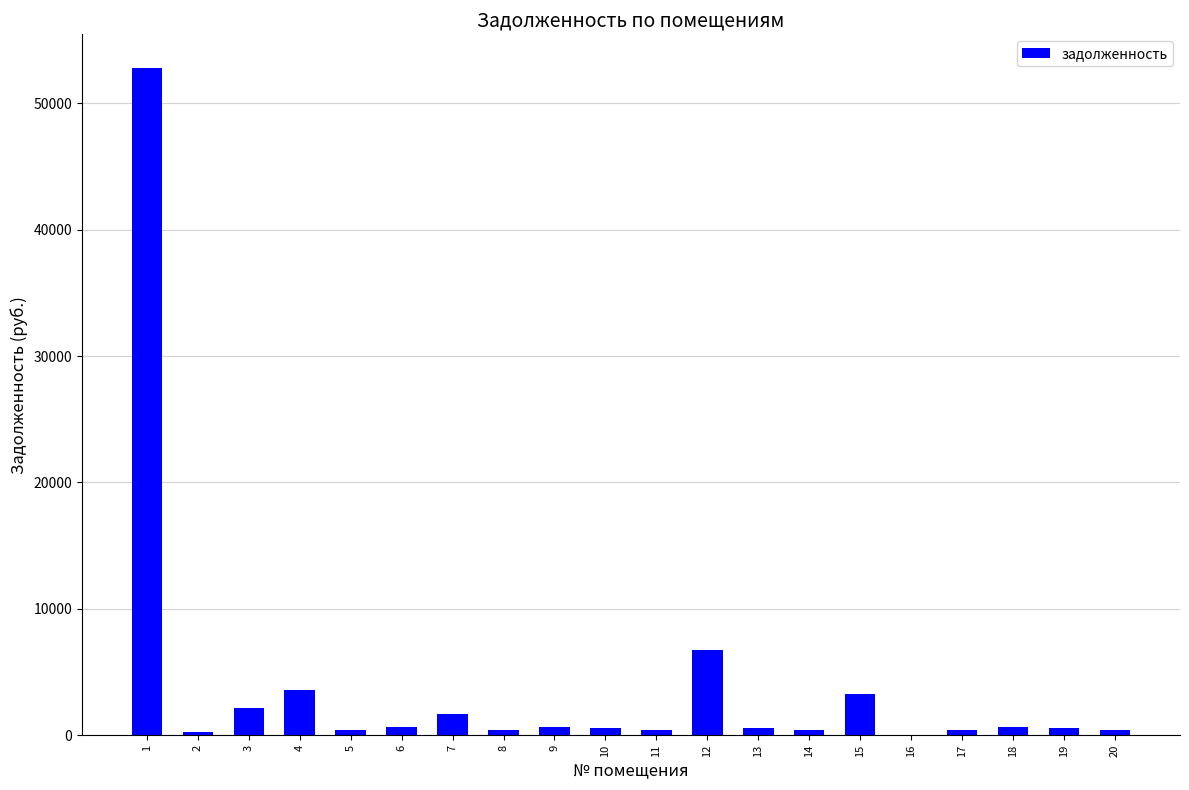

True or false: the data shows 6748.1 at 12.

True